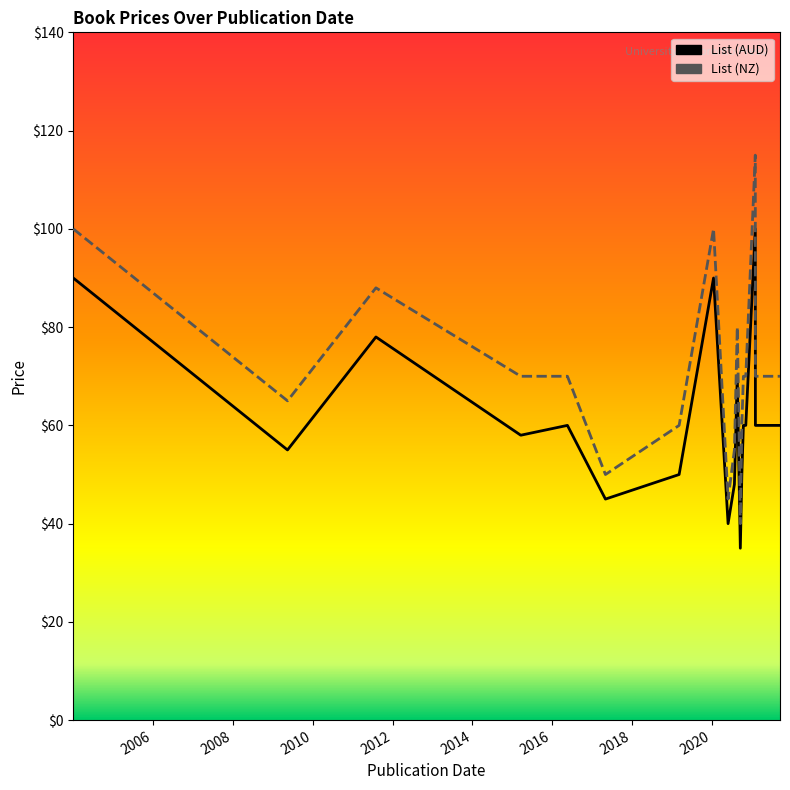

Read the List (AUD) value at 2017-05-02.

45.0